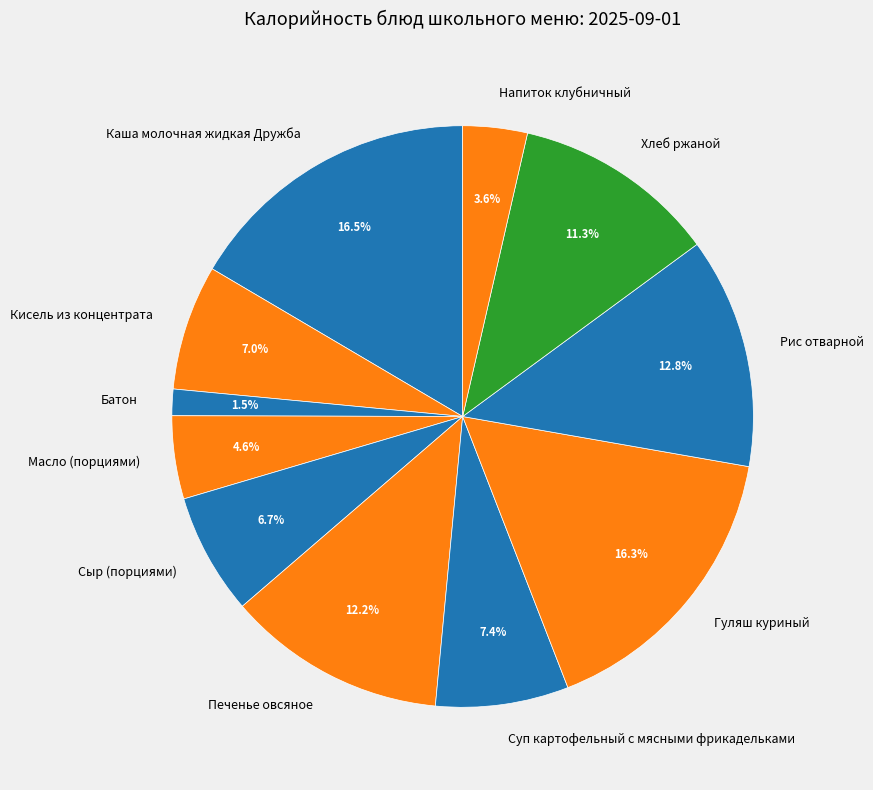

What is the total percentage of Суп картофельный с мясными фрикадельками and Каша молочная жидкая Дружба?

23.9%